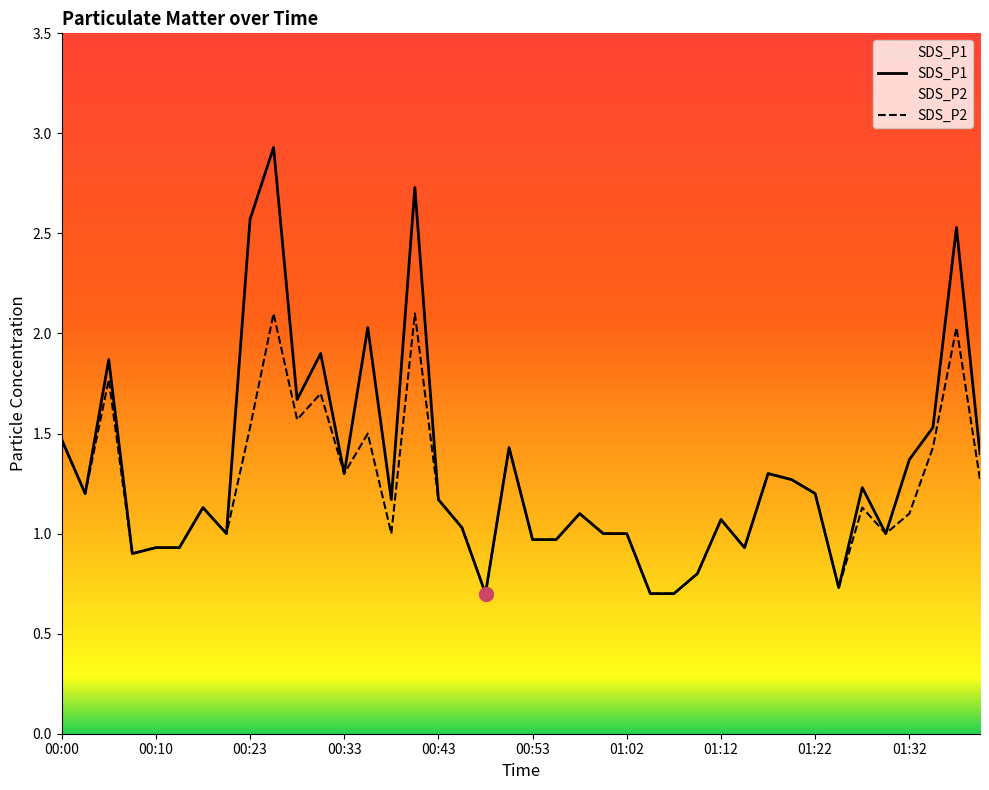

What is the sum of the SDS_P2 values at 01:15 and 01:37?

3.0